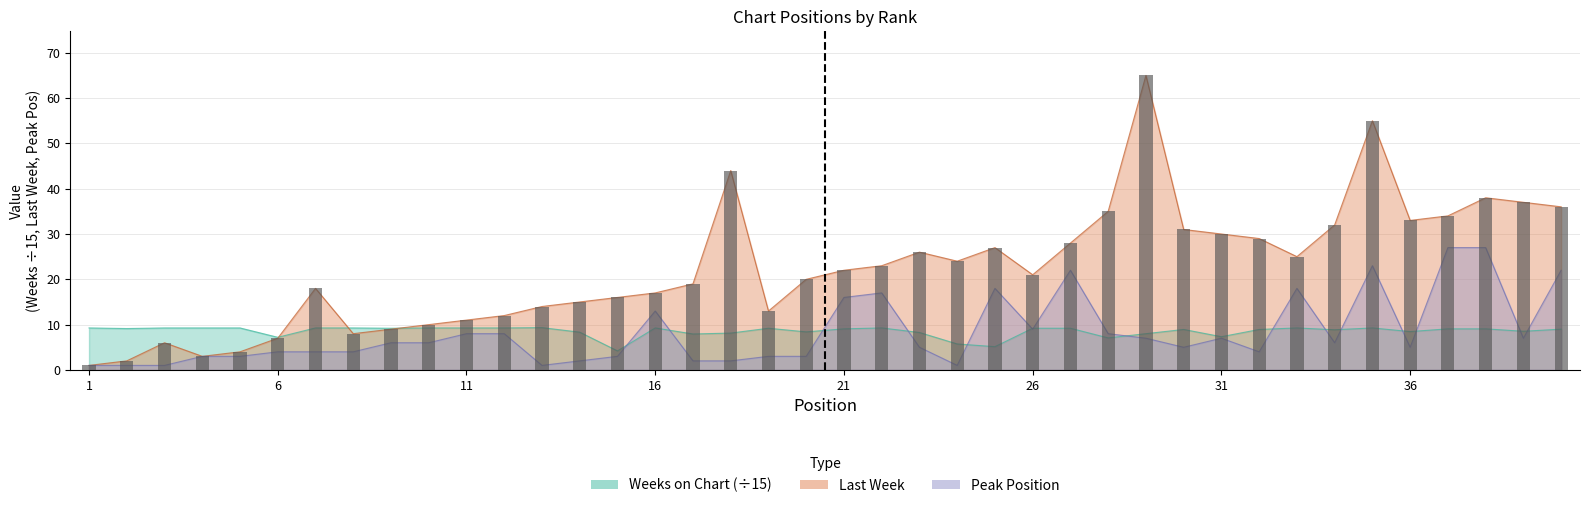

Which series has the largest total across all categories?

Last Week